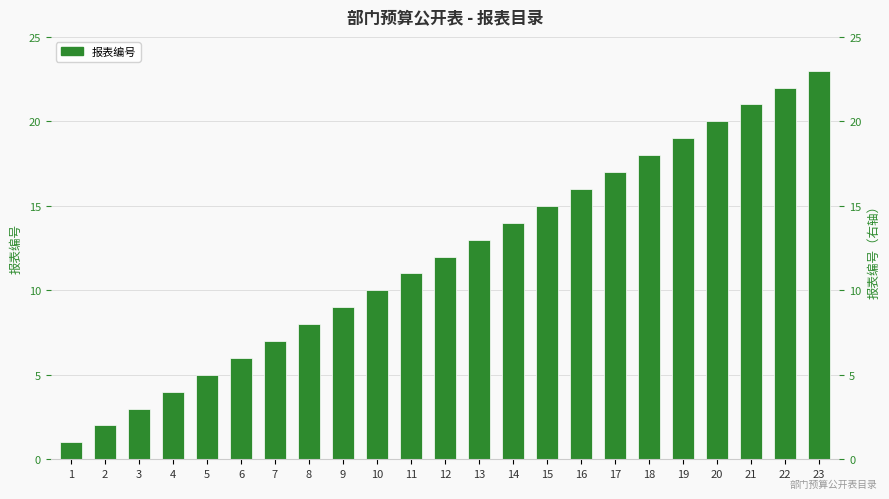

Rank the categories by value from lowest to highest.

1, 2, 3, 4, 5, 6, 7, 8, 9, 10, 11, 12, 13, 14, 15, 16, 17, 18, 19, 20, 21, 22, 23